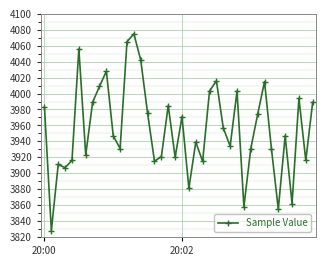

What is the value of the 24th point from the left?

3915